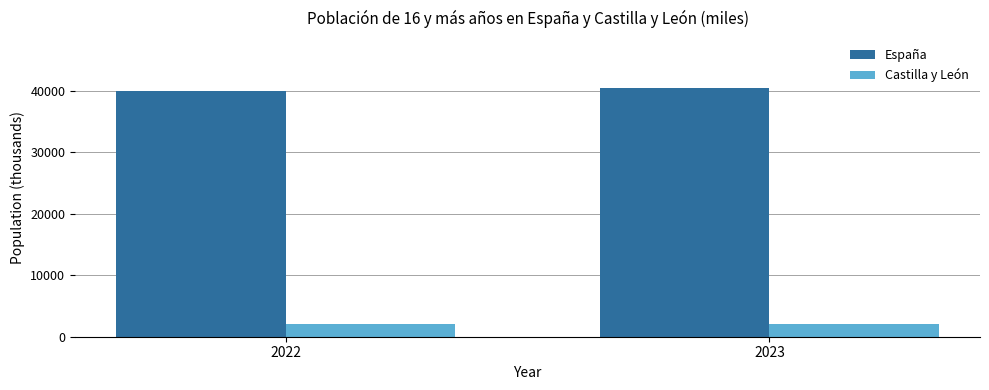

What is the smallest value displayed?

2030.2